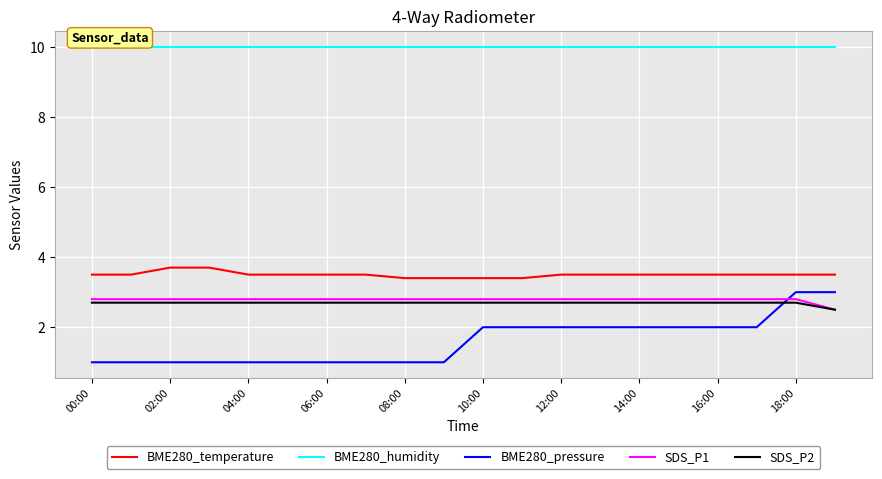

What is the minimum value for BME280_humidity?

10.0